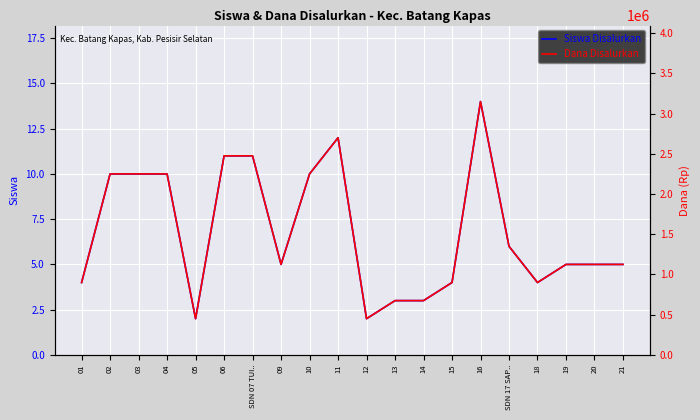

How many lines are shown in the chart?

2